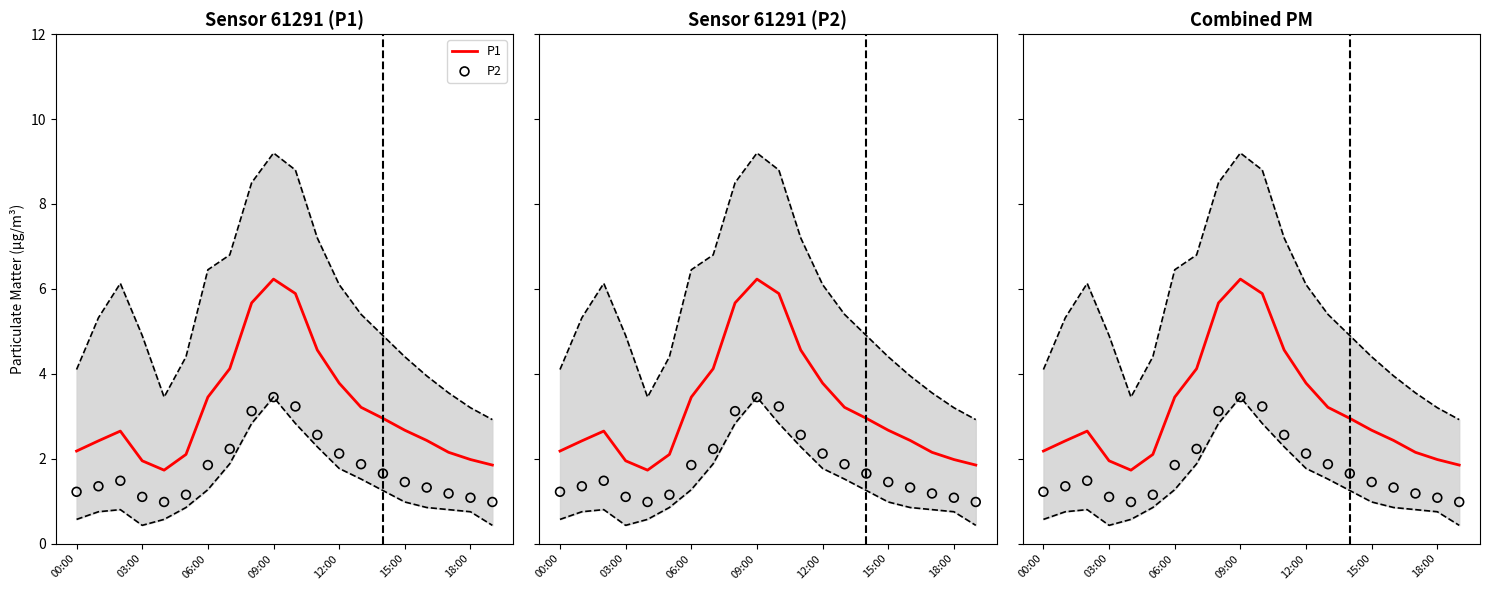

Is the value of P1 at 06:00 greater than the value of P2 at 06:00?

Yes